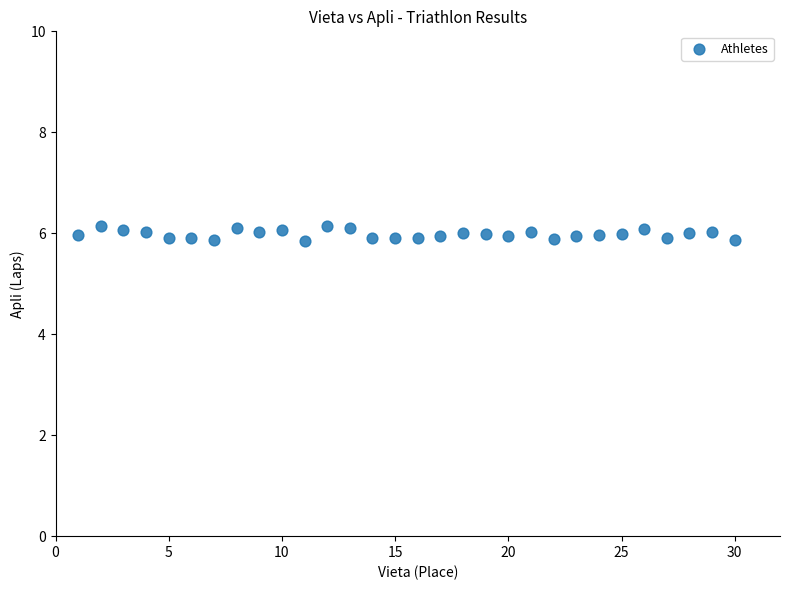

What is the range of Y values (max minus min)?

0.3